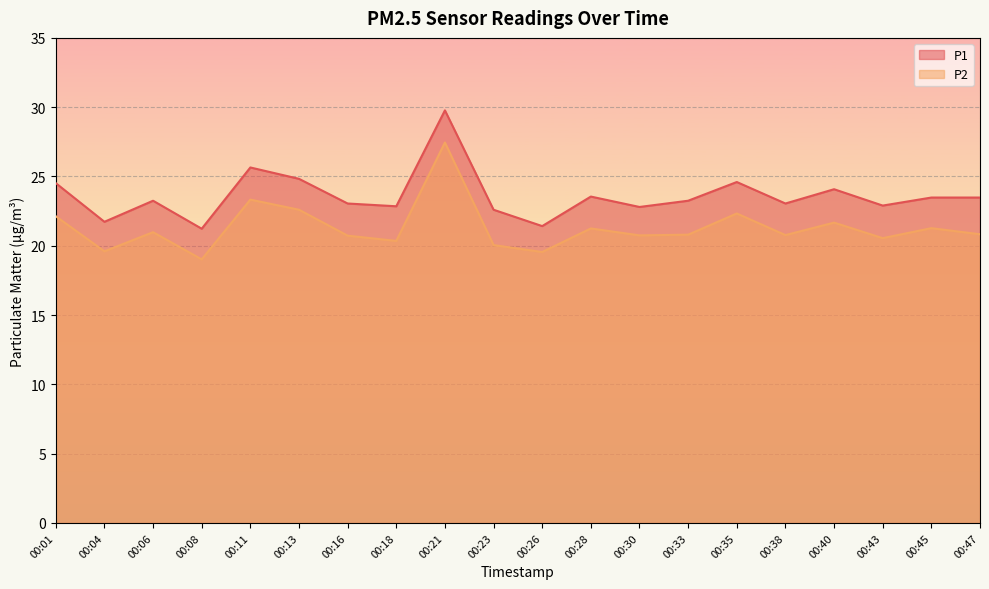

Where does the P1 series first go above 23?

00:01